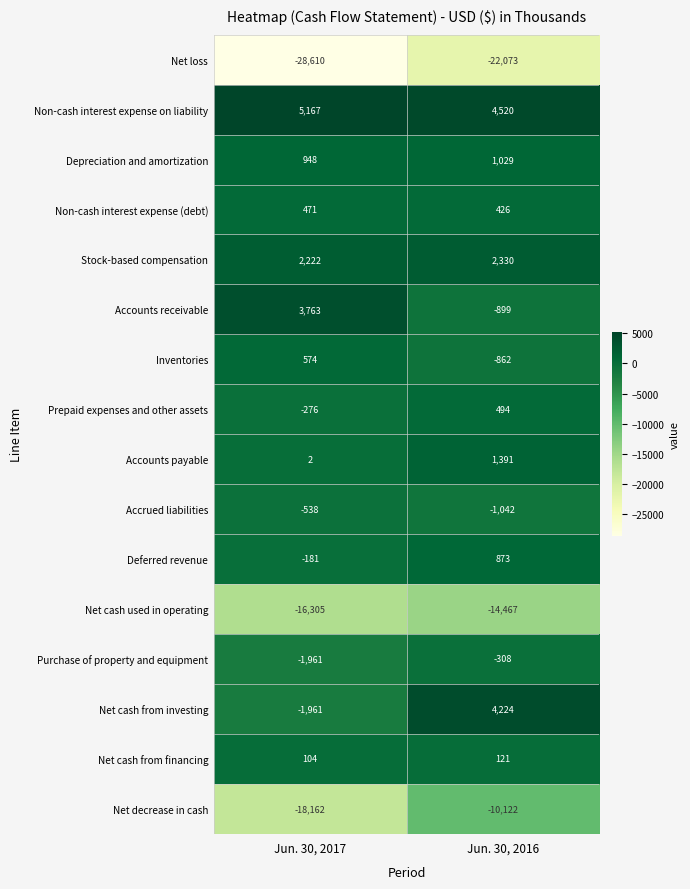

Which series has the largest total across all categories?

Non-cash interest expense on liability